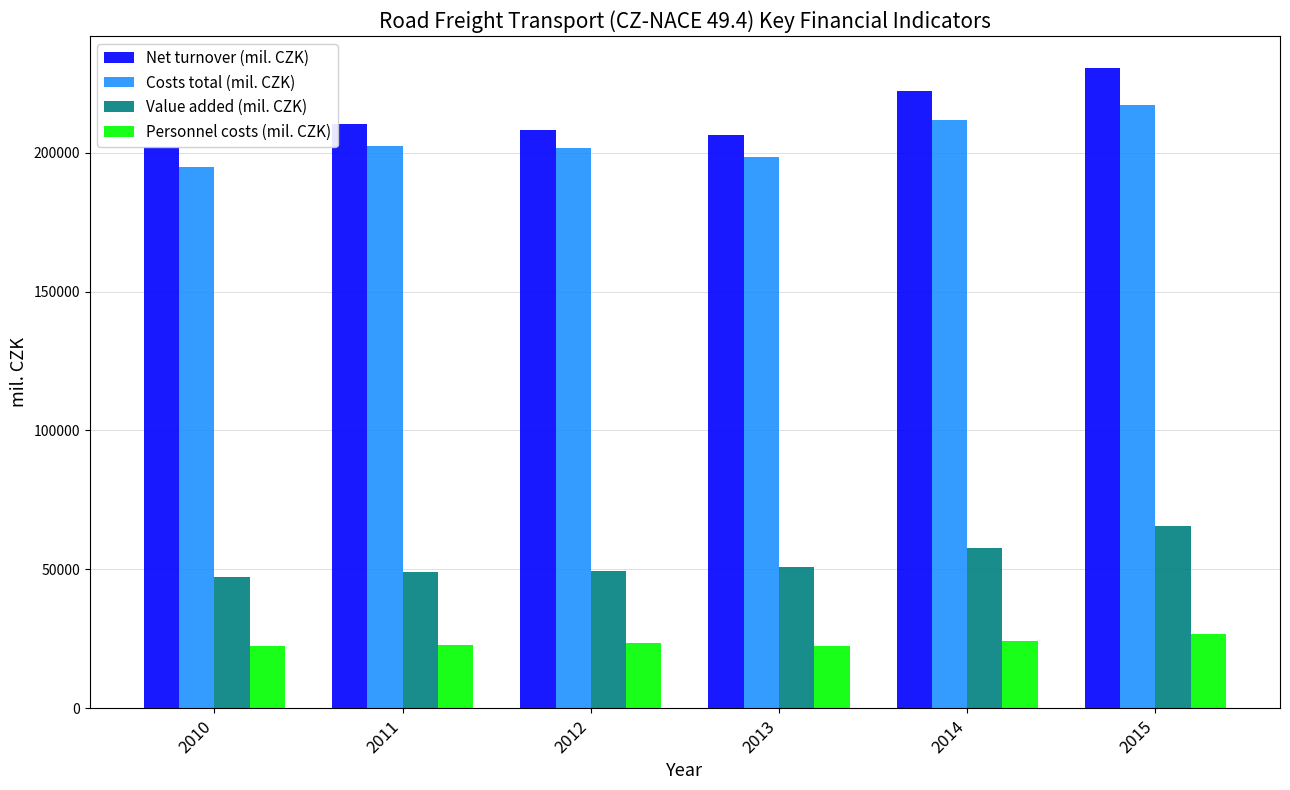

How many data points in Value added (mil. CZK) are above 50680?

3